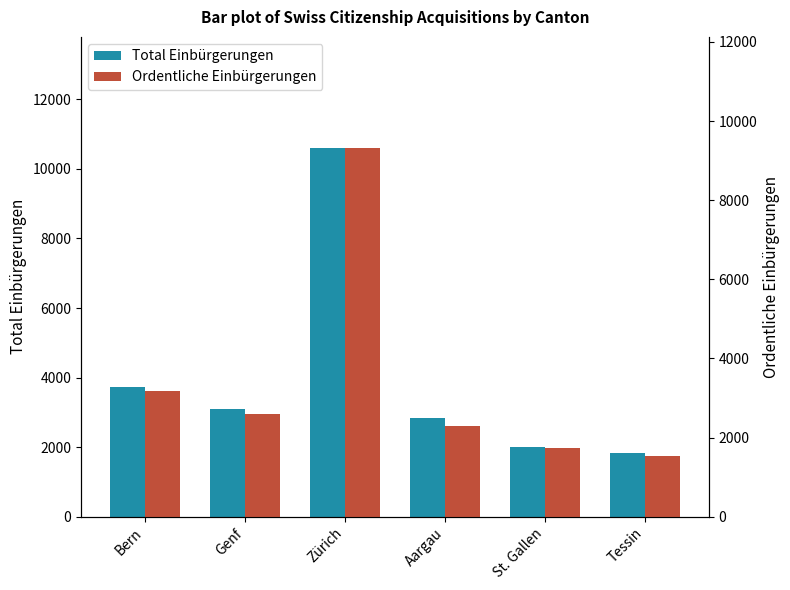

What is the label of the 2nd bar from the left?

Genf